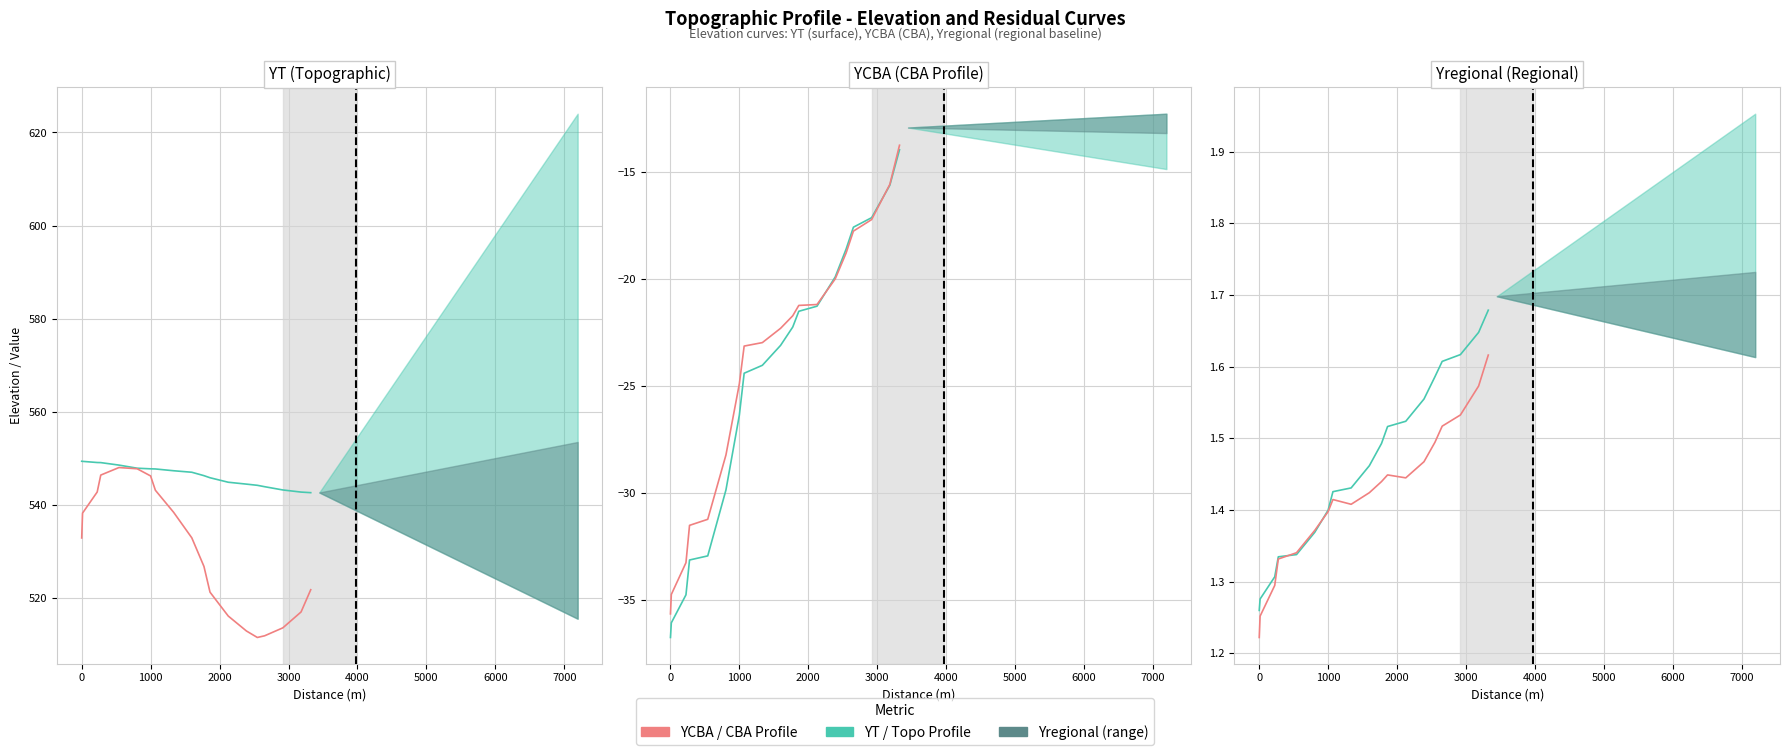

Between 1000 and 6000, which series saw the biggest shift?

YCBA Profile (historical)